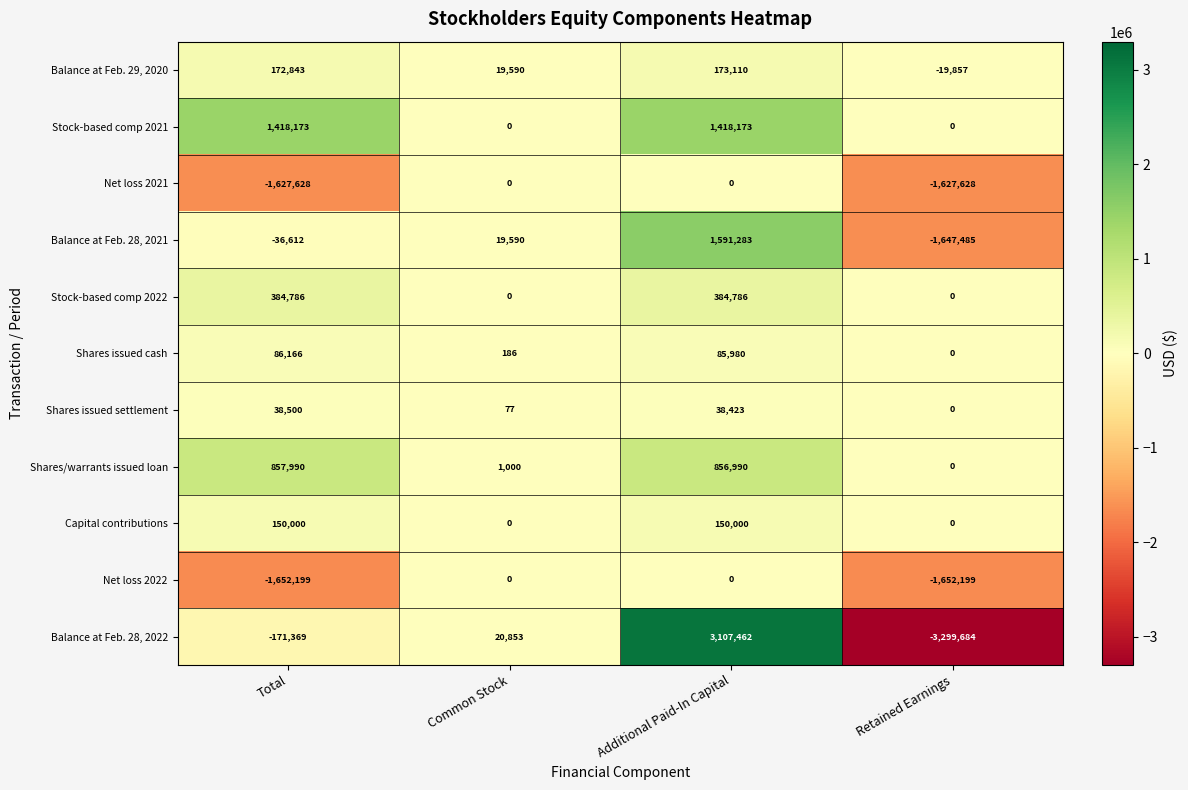

What is the difference between the maximum and minimum values in the Stock-based comp 2022 series?

384786